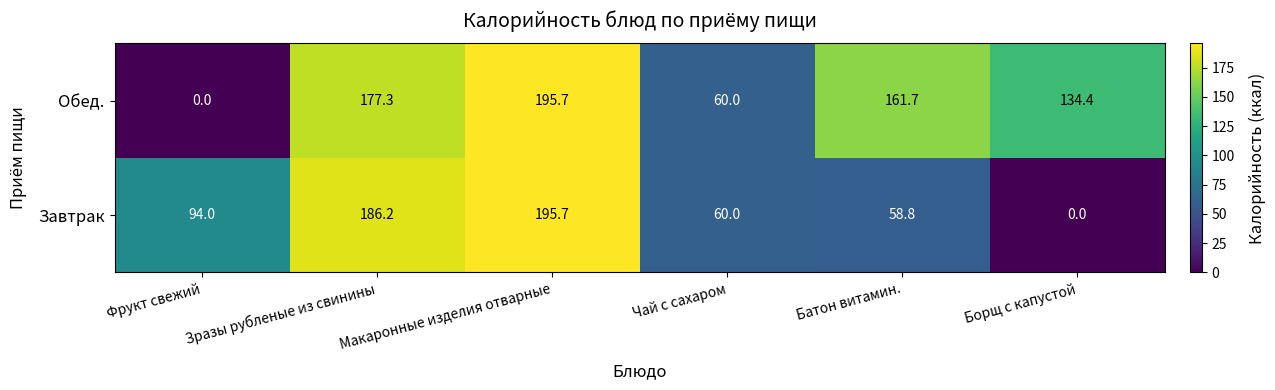

Which series has the largest total across all categories?

Обед.